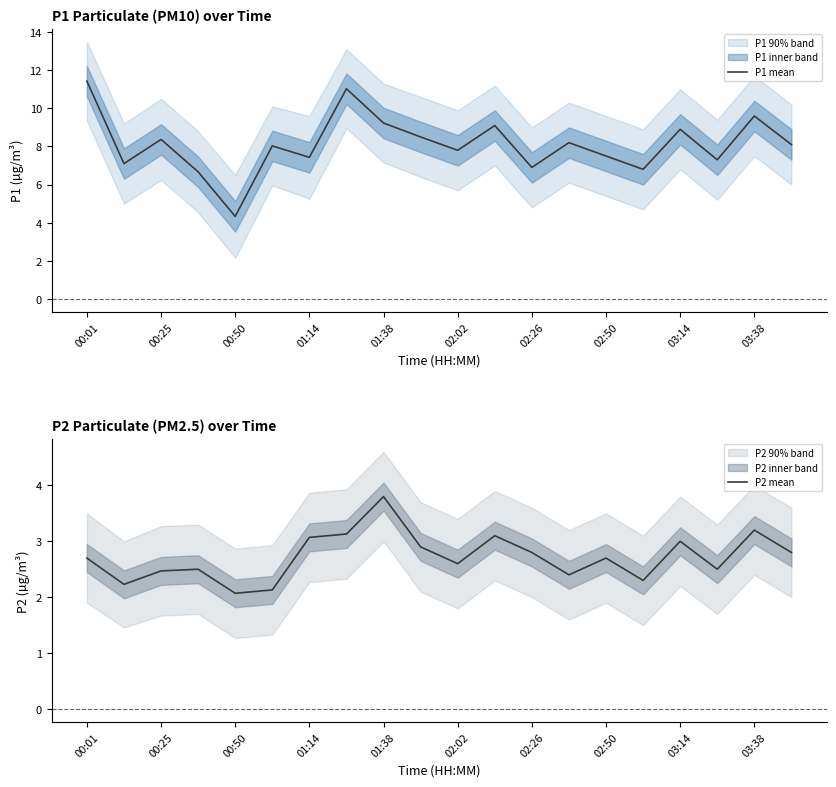

How many interior local peaks does the P1 mean series have?

7